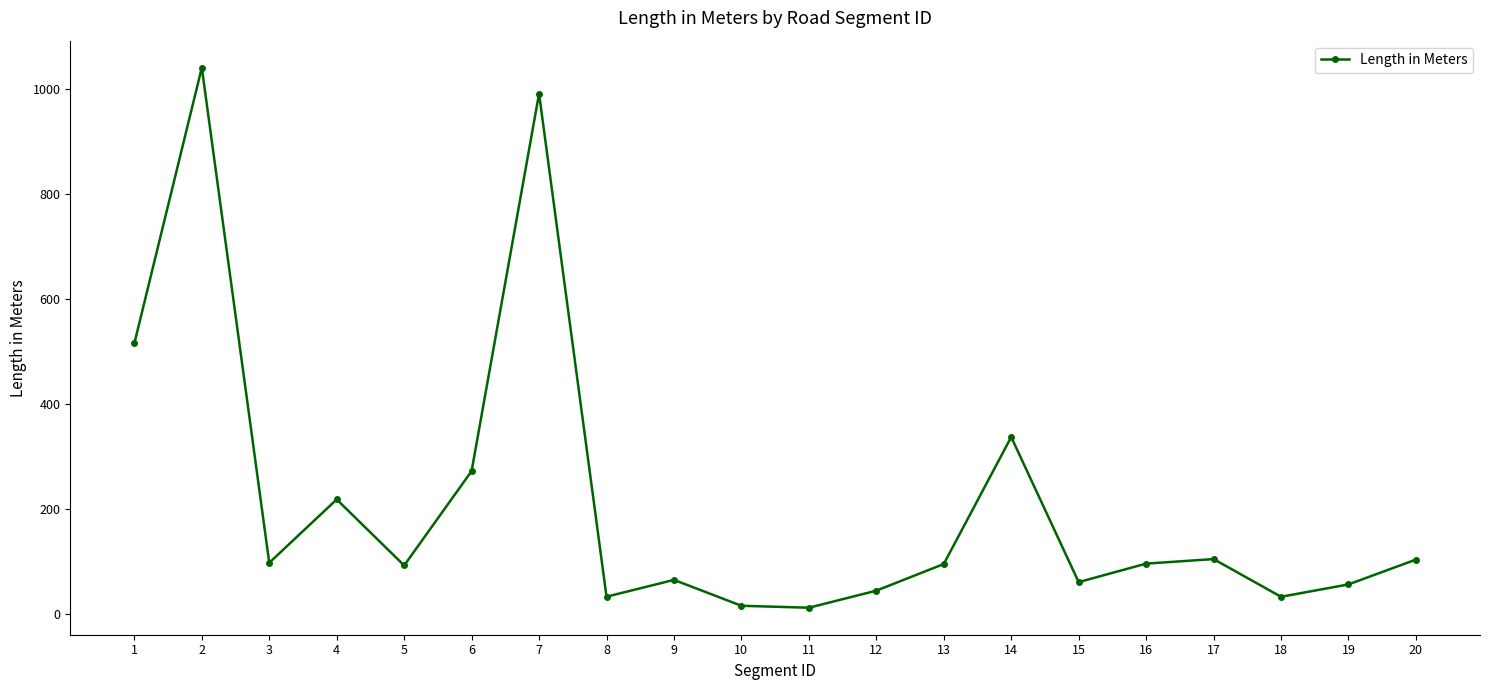

What is the value of the 10th point from the left?

15.0